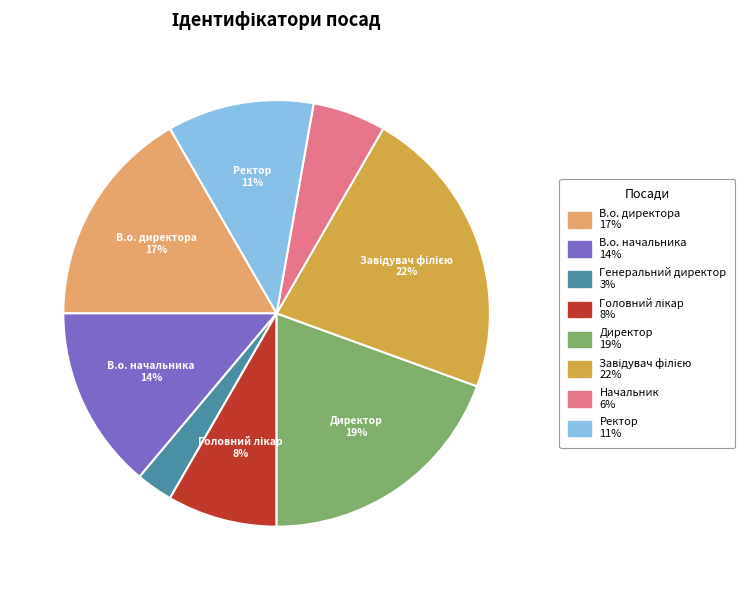

To the nearest percent, what is the average slice percentage?

12%